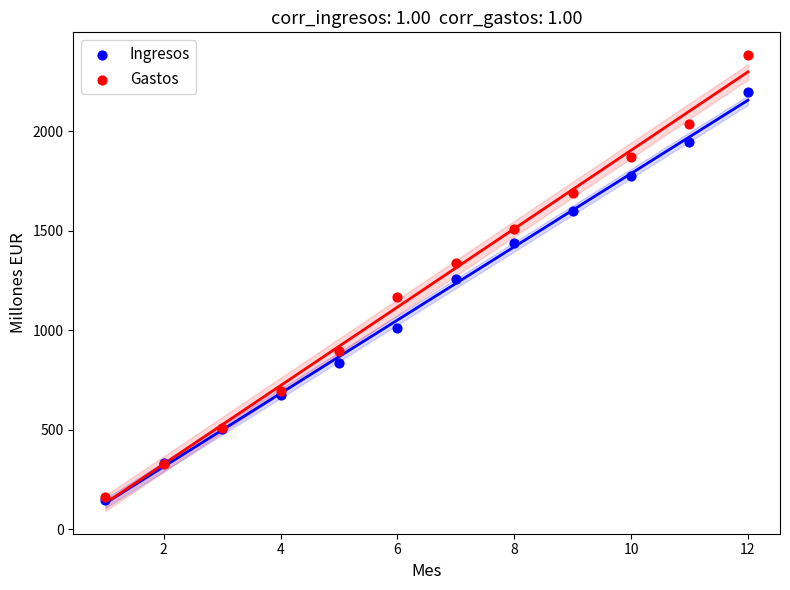

What are all the series names shown in the legend?

Ingresos, Gastos